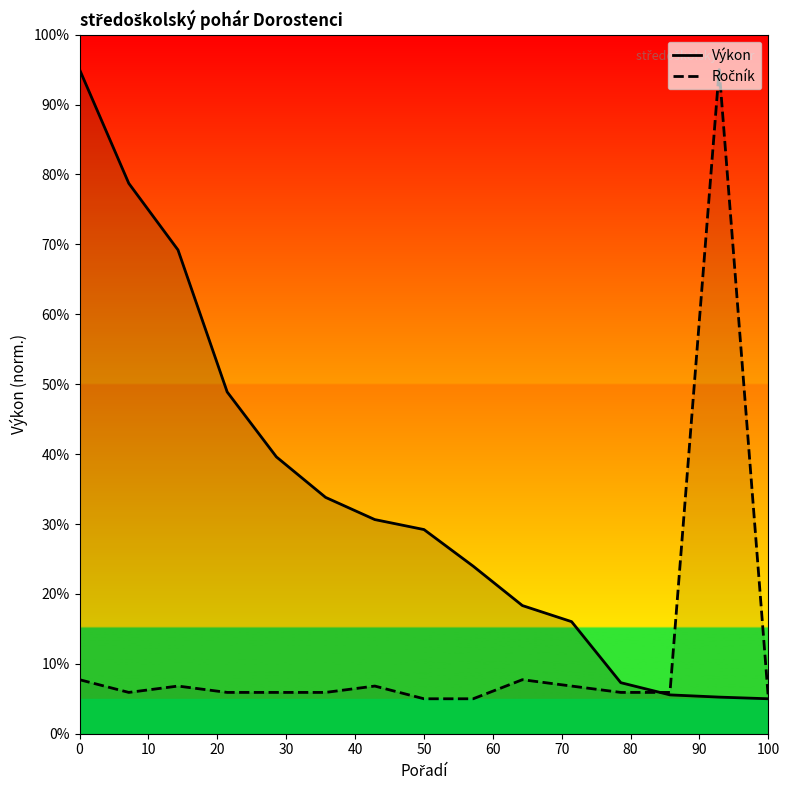

What is the maximum value shown in the chart?

95.0